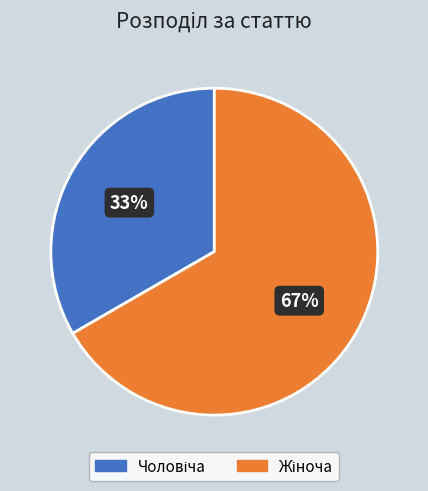

Is there any slice that represents more than half of the pie?

Yes